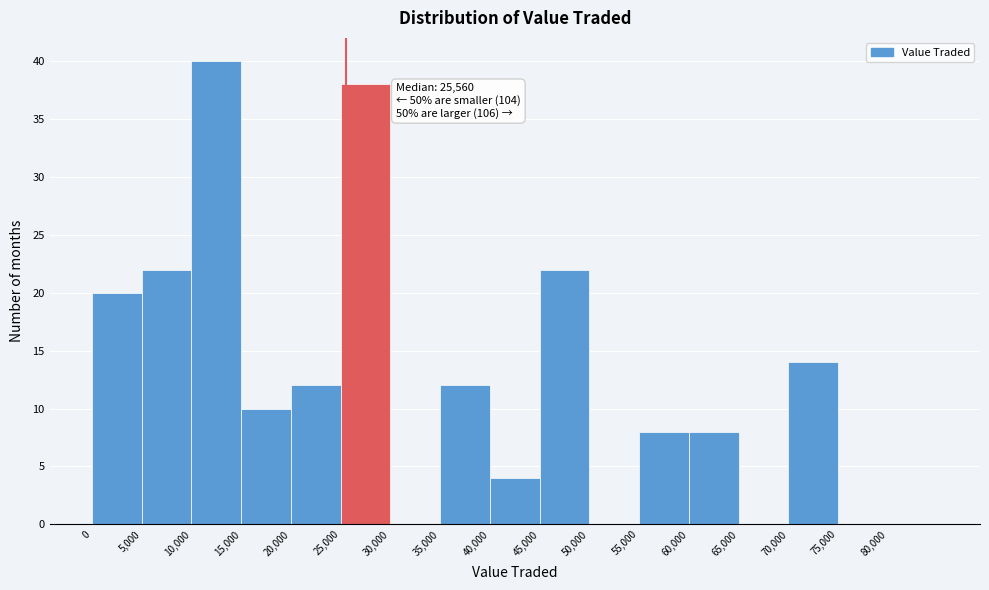

Over which range of the x-axis is the bar tallest?

10000 to 15000